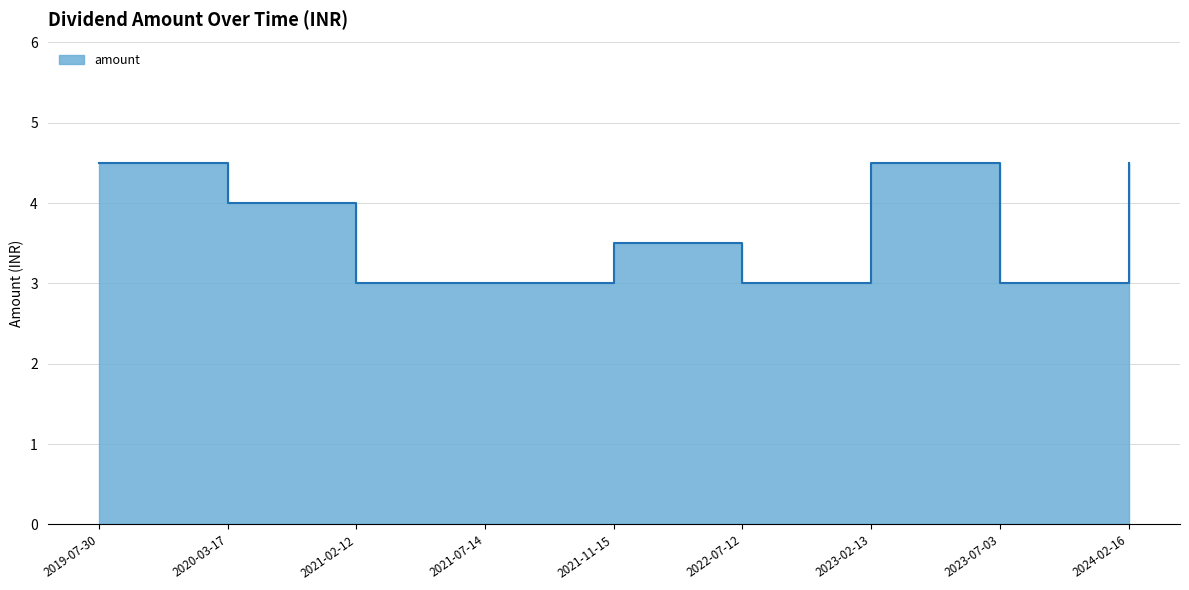

How many values are between 3 and 4?

6